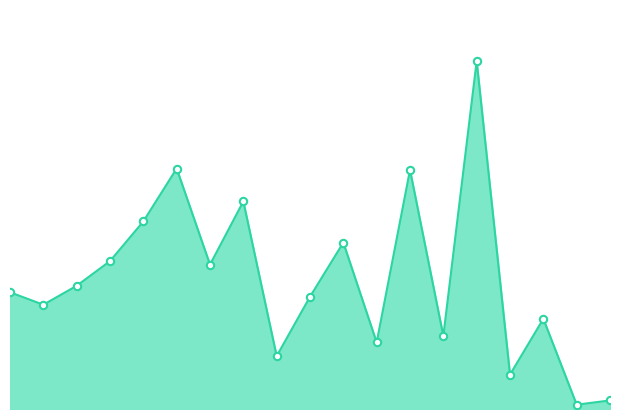

Is this an area chart (filled region under the line)?

Yes